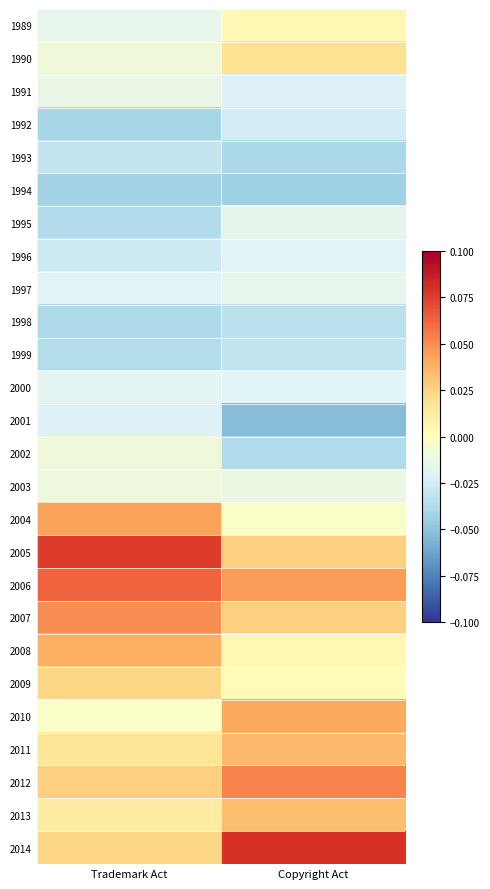

Reading right to left, transcribe all the data shown in this chart.

1989: Copyright Act=0.0	Trademark Act=-0.0
1990: Copyright Act=0.0	Trademark Act=-0.0
1991: Copyright Act=-0.0	Trademark Act=-0.0
1992: Copyright Act=-0.0	Trademark Act=-0.0
1993: Copyright Act=-0.0	Trademark Act=-0.0
1994: Copyright Act=-0.0	Trademark Act=-0.0
1995: Copyright Act=-0.0	Trademark Act=-0.0
1996: Copyright Act=-0.0	Trademark Act=-0.0
1997: Copyright Act=-0.0	Trademark Act=-0.0
1998: Copyright Act=-0.0	Trademark Act=-0.0
1999: Copyright Act=-0.0	Trademark Act=-0.0
2000: Copyright Act=-0.0	Trademark Act=-0.0
2001: Copyright Act=-0.1	Trademark Act=-0.0
2002: Copyright Act=-0.0	Trademark Act=-0.0
2003: Copyright Act=-0.0	Trademark Act=-0.0
2004: Copyright Act=-0.0	Trademark Act=0.0
2005: Copyright Act=0.0	Trademark Act=0.1
2006: Copyright Act=0.0	Trademark Act=0.1
2007: Copyright Act=0.0	Trademark Act=0.0
2008: Copyright Act=0.0	Trademark Act=0.0
2009: Copyright Act=0.0	Trademark Act=0.0
2010: Copyright Act=0.0	Trademark Act=-0.0
2011: Copyright Act=0.0	Trademark Act=0.0
2012: Copyright Act=0.1	Trademark Act=0.0
2013: Copyright Act=0.0	Trademark Act=0.0
2014: Copyright Act=0.1	Trademark Act=0.0